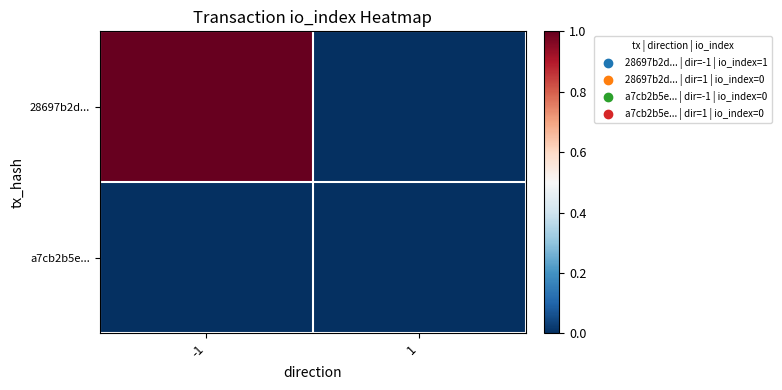

Rank the series by their average value, from highest to lowest.

28697b2d..., a7cb2b5e...